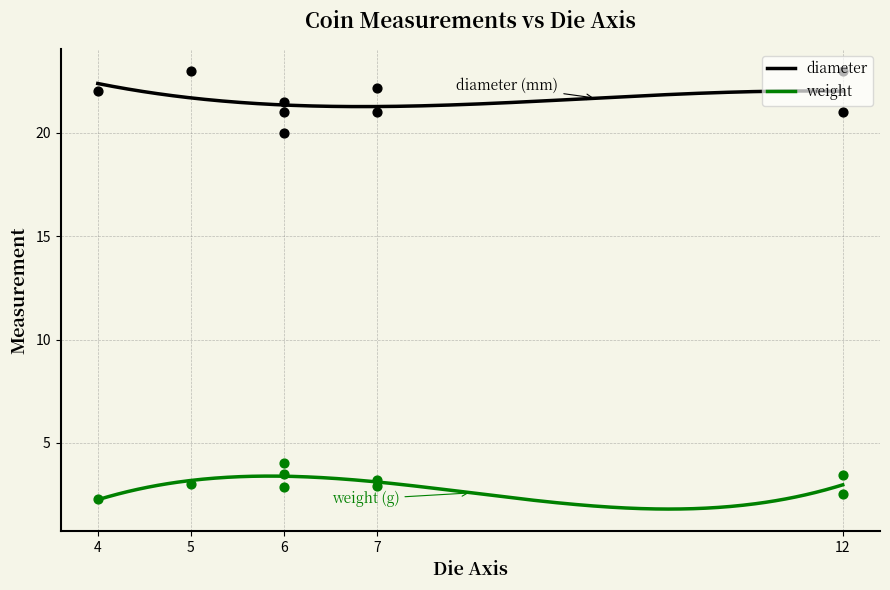

Which series reaches the maximum Y coordinate?

diameter